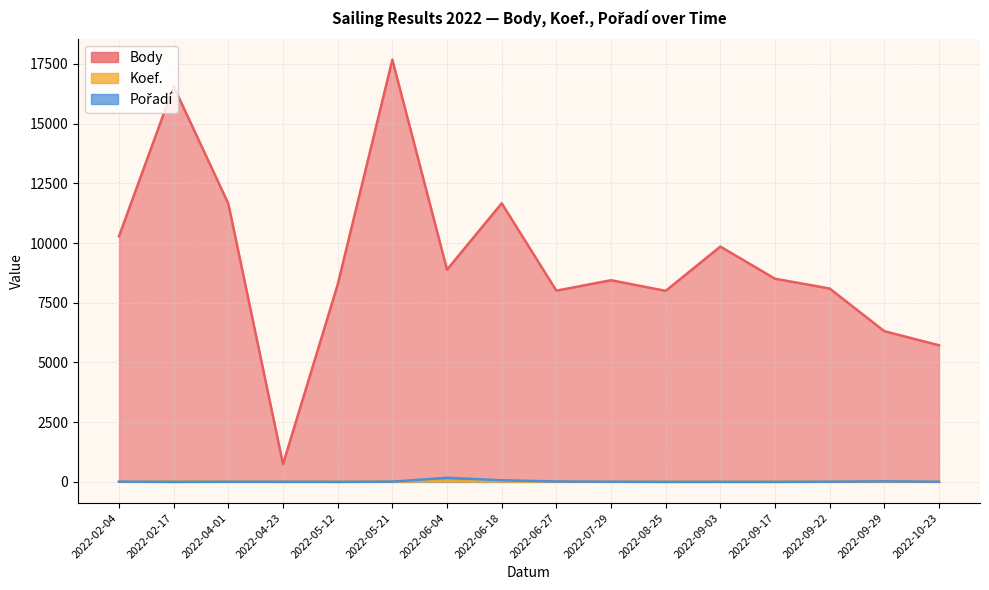

True or false: Body has more than 0 points higher than both neighbors.

True